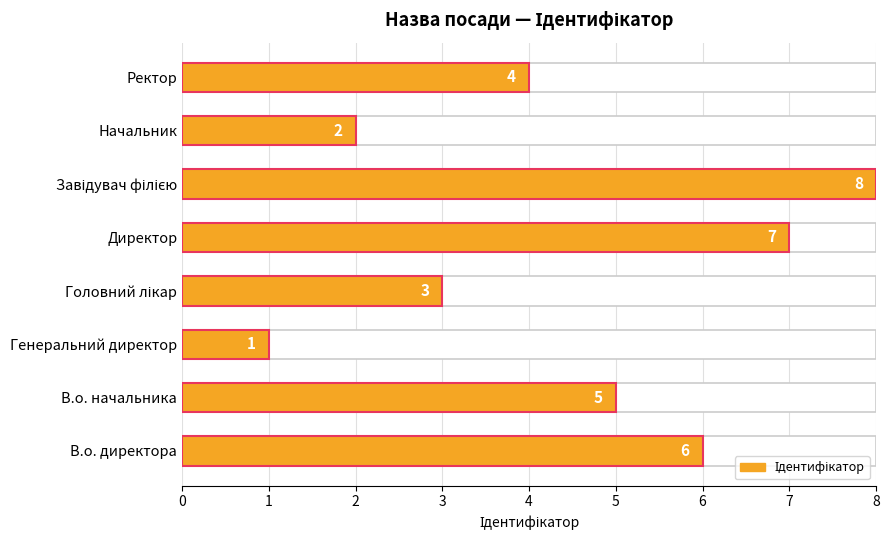

How many data points are above 5?

3